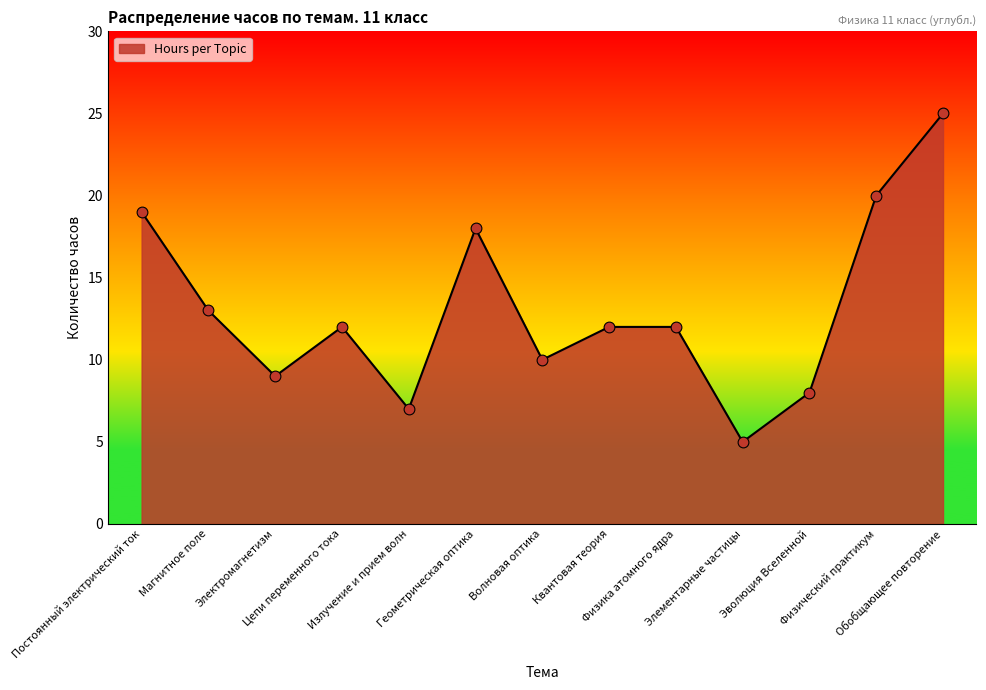

What is the change in value from Постоянный электрический ток to Квантовая теория?

-7